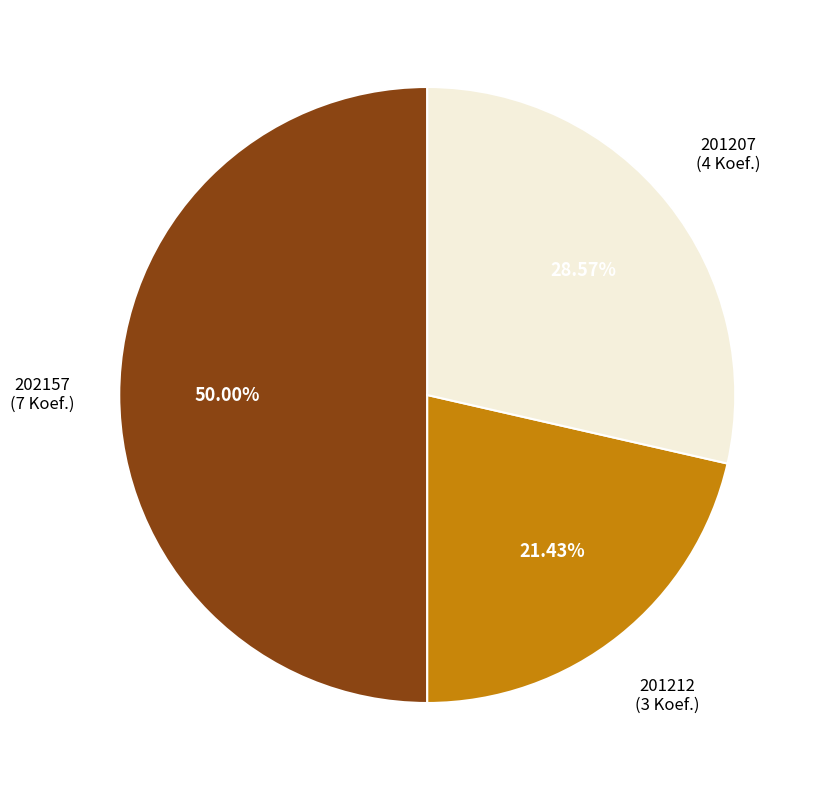

Is there any slice that represents more than half of the pie?

No